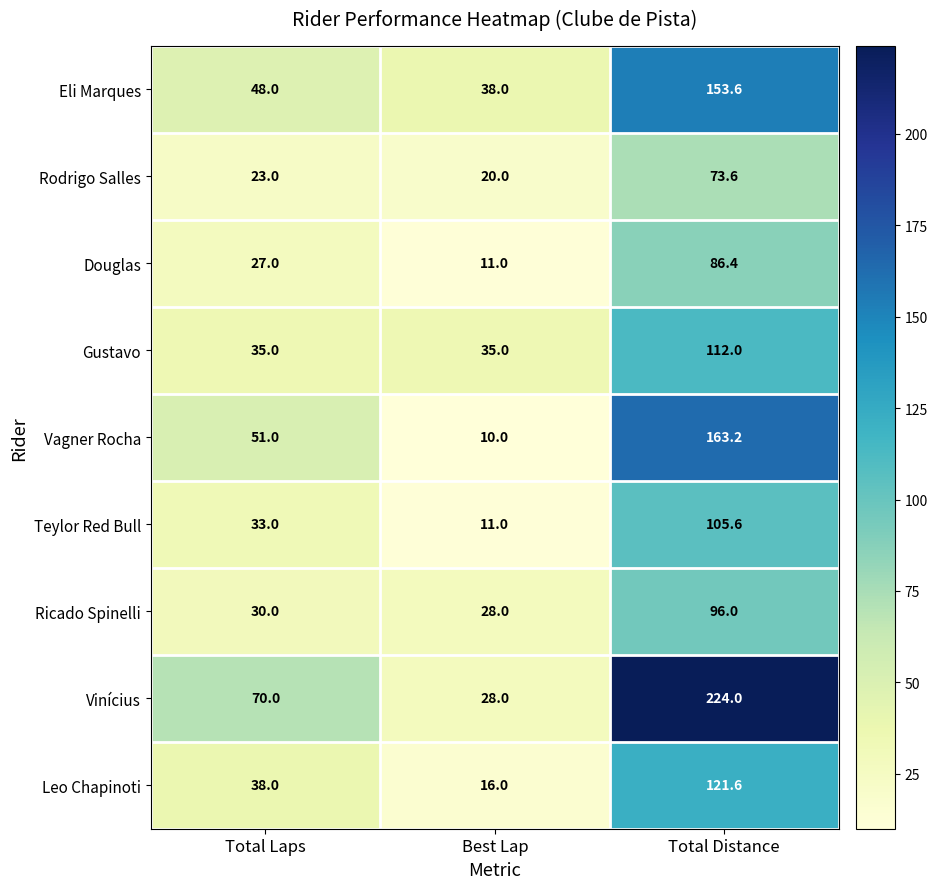

True or false: Ricado Spinelli has a value of 17.0 at Best Lap.

False